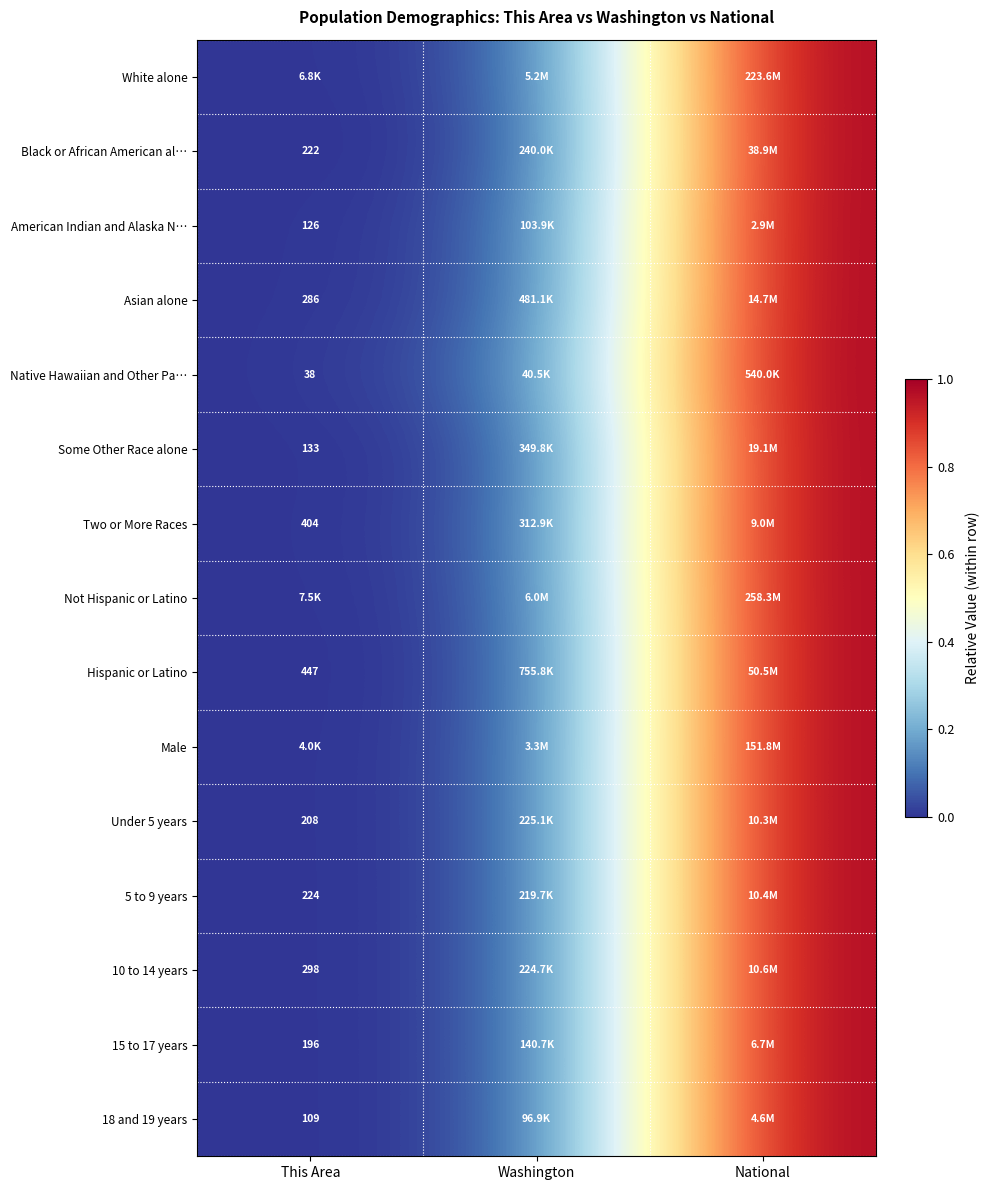

The value of Under 5 years at National is 1.7. True or false?

False